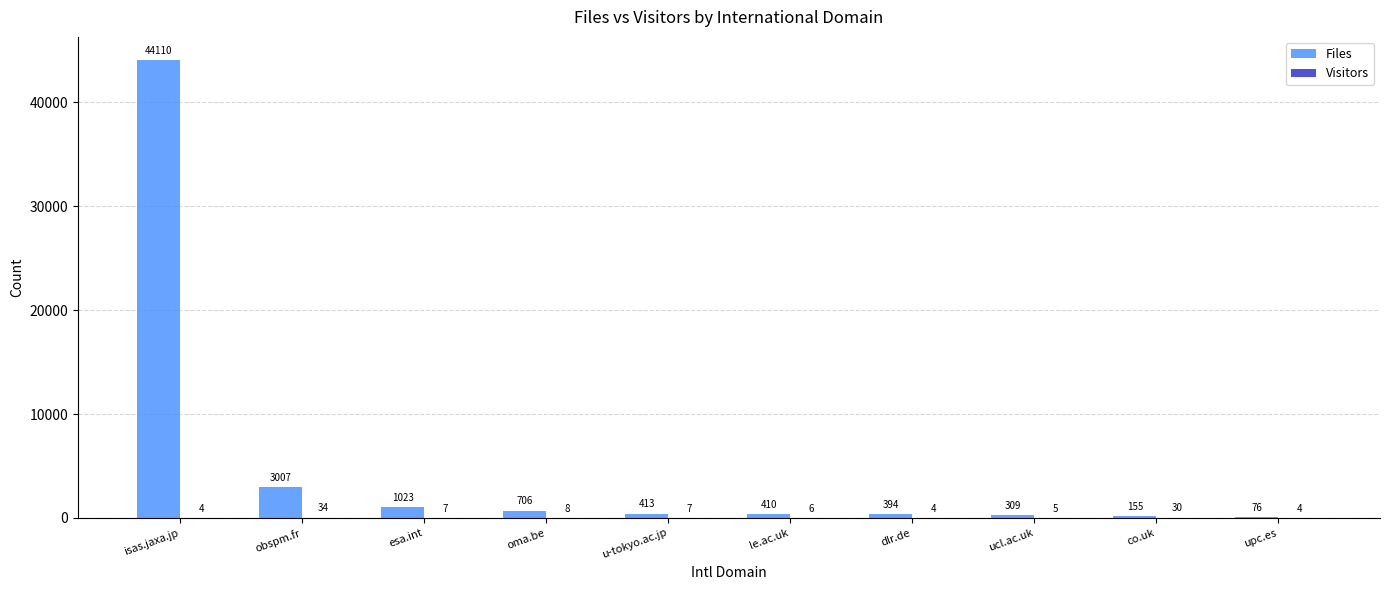

How many groups of bars are there?

10